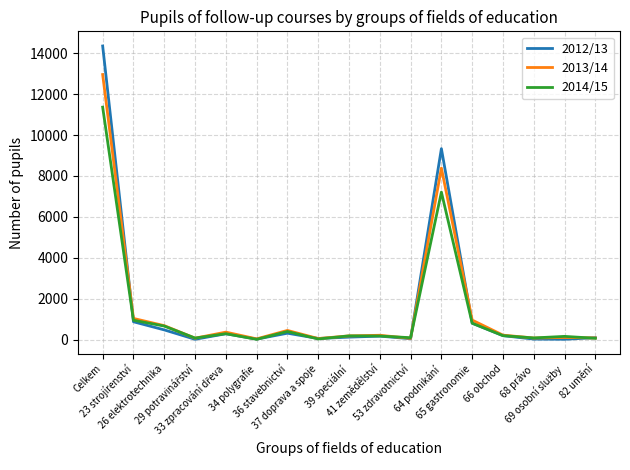

What are all the series names shown in the legend?

2012/13, 2013/14, 2014/15